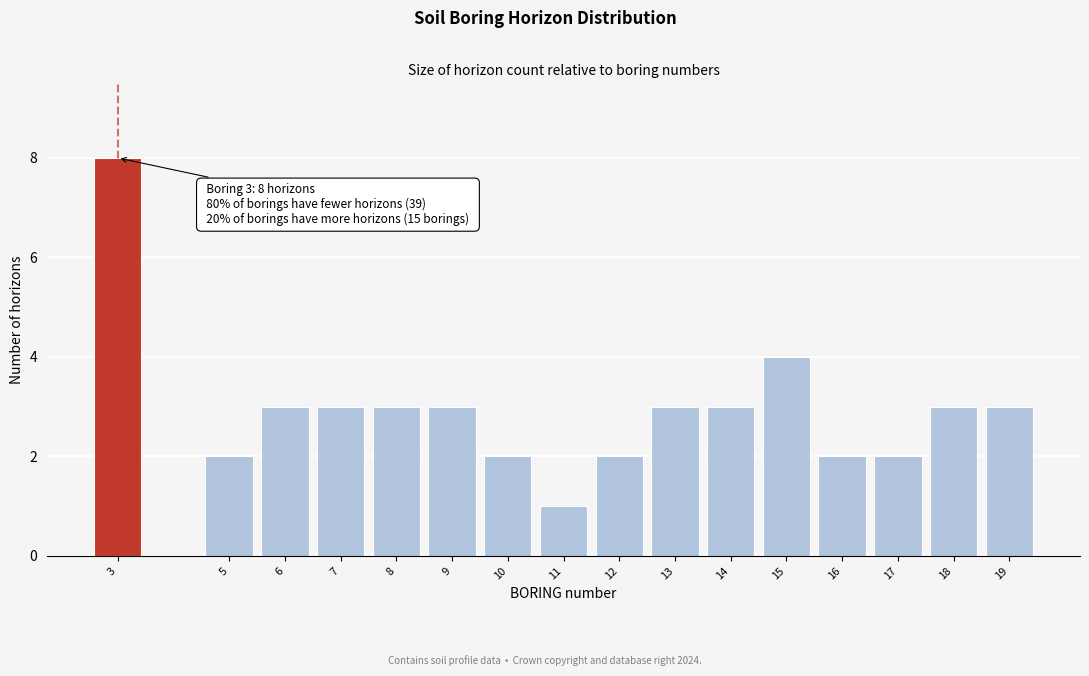

Reading right to left, transcribe all the data shown in this chart.

19=3	18=3	17=2	16=2	15=4	14=3	13=3	12=2	11=1	10=2	9=3	8=3	7=3	6=3	5=2	3=8